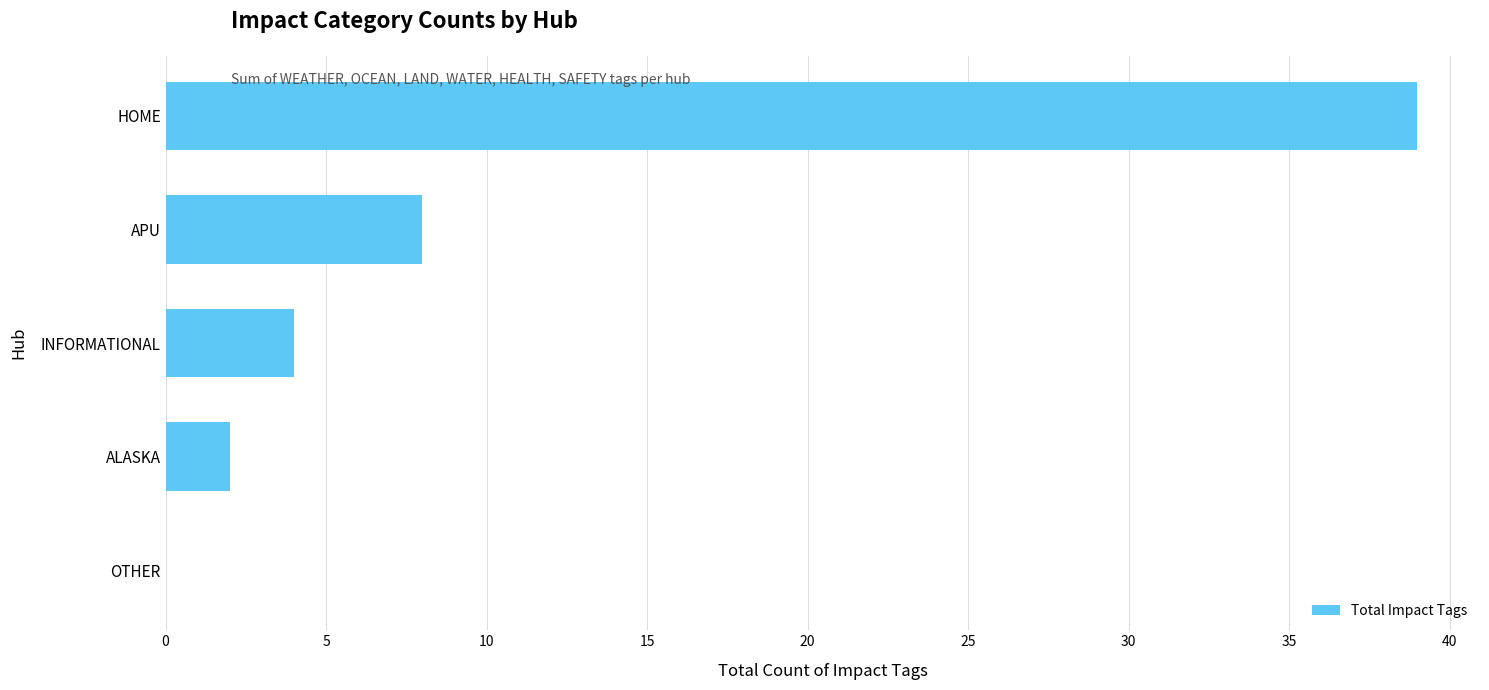

What is the sum of the values at OTHER and APU?

8